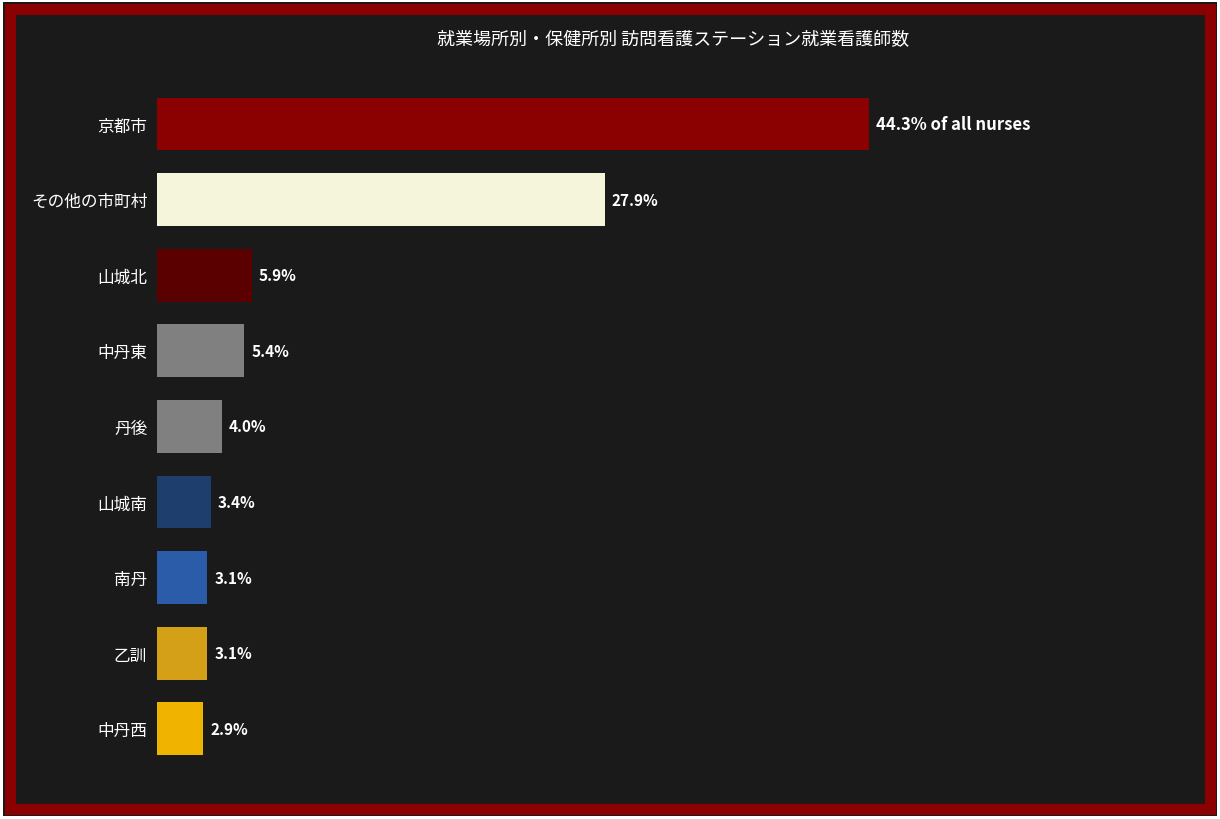

Does the chart contain any negative values?

No